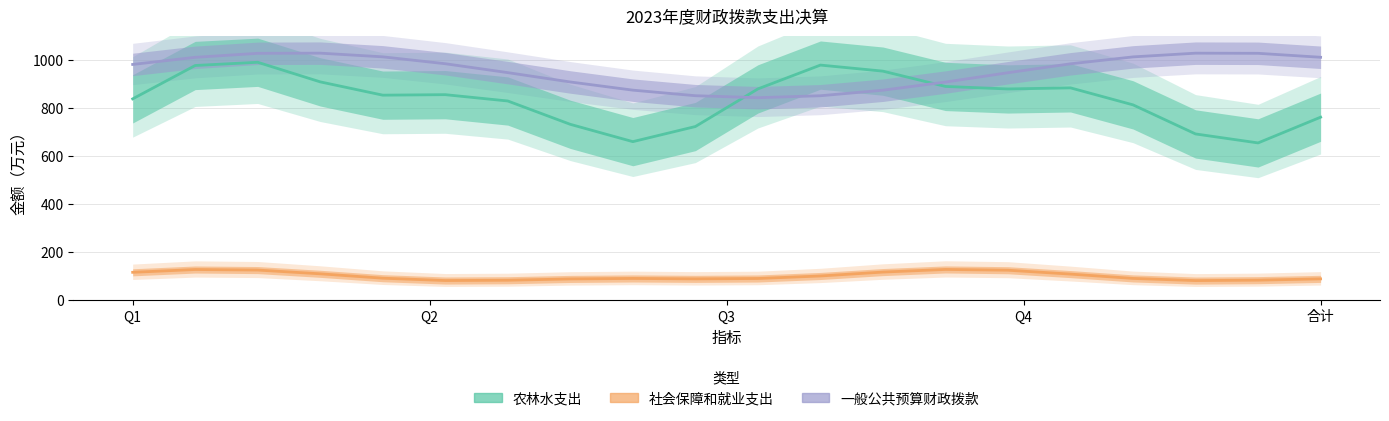

Reading right to left, list all the values displayed in this chart.

农林水支出（均值）: 761.9	654.6	692.0	813.2	884.1	879.5	890.0	953.8	979.0	879.7	722.9	659.9	732.0	829.3	855.7	853.6	909.0	990.8	977.3	838.2
社会保障和就业支出（均值）: 87.9	82.5	80.7	89.7	107.8	123.9	127.2	116.2	99.9	89.4	87.9	89.6	87.6	82.1	80.9	90.7	108.9	124.5	126.9	115.2
一般公共预算财政拨款（均值）: 1011.6	1028.1	1028.7	1013.2	984.4	947.2	908.3	874.3	851.2	843.1	851.4	874.5	908.6	947.6	984.7	1013.4	1028.7	1028.0	1011.4	981.7